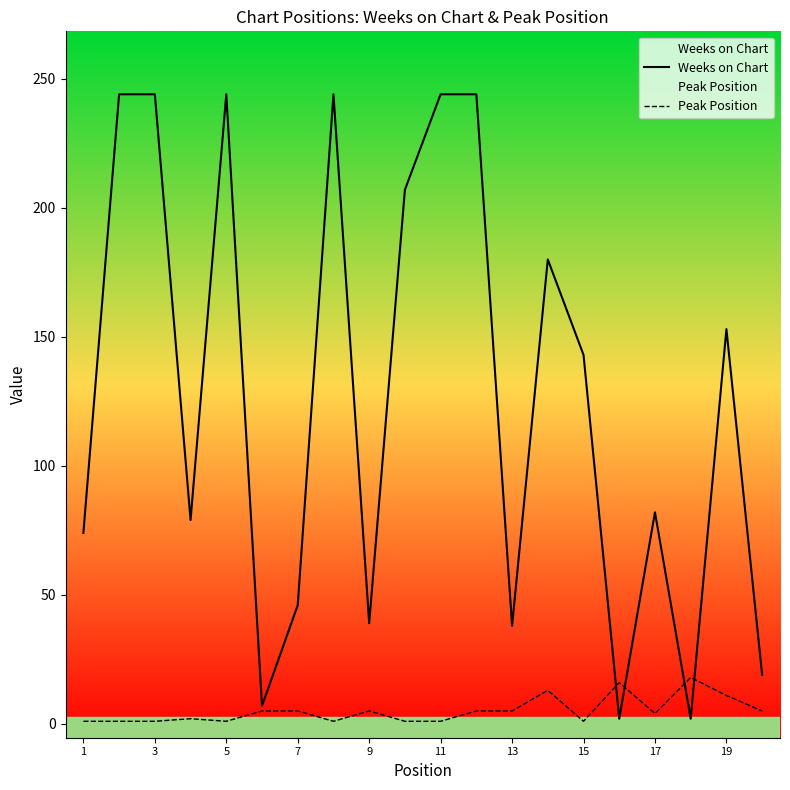

True or false: Weeks on Chart has a value of 143 at 15.

True